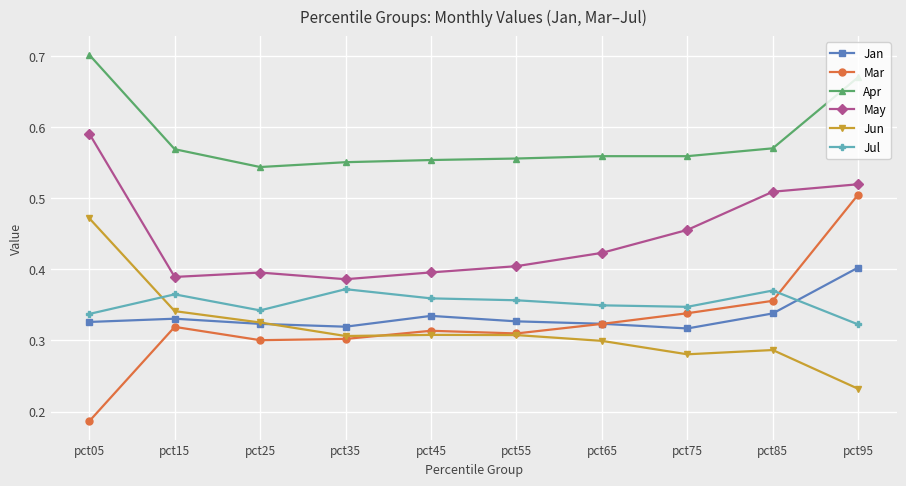

True or false: Apr and Jun intersect in this chart.

False